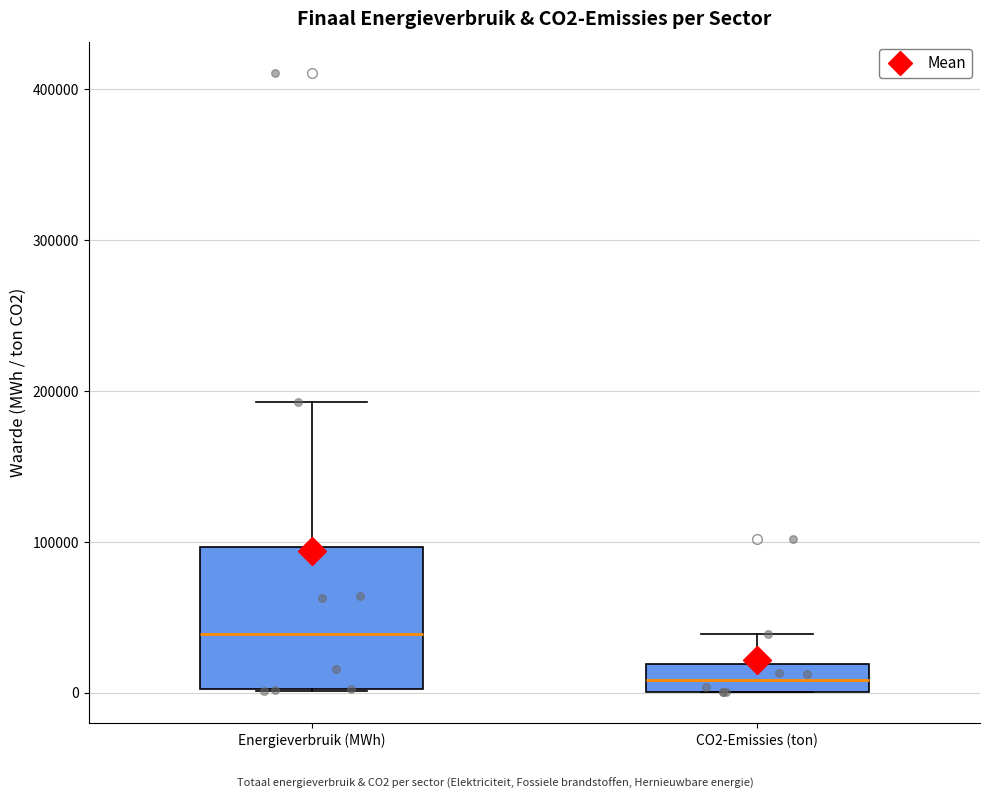

Comparing the boxes themselves (not the whiskers), which one is the tallest?

Energieverbruik (MWh)